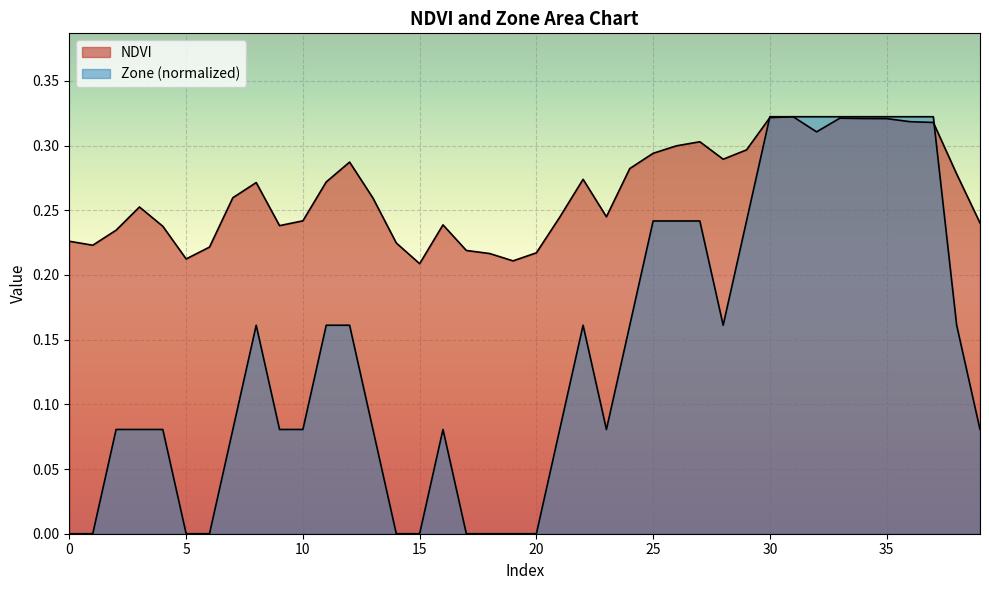

Is it true that Zone equals 0.0 at 17?

True